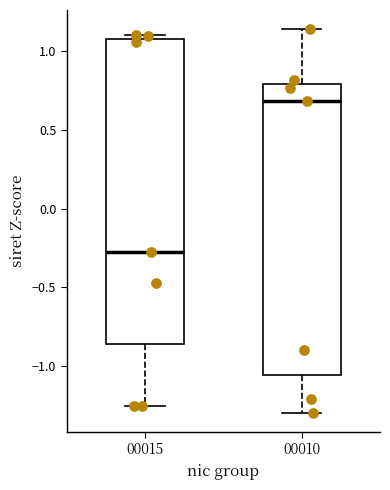

Which box has the lowest median line?

00015